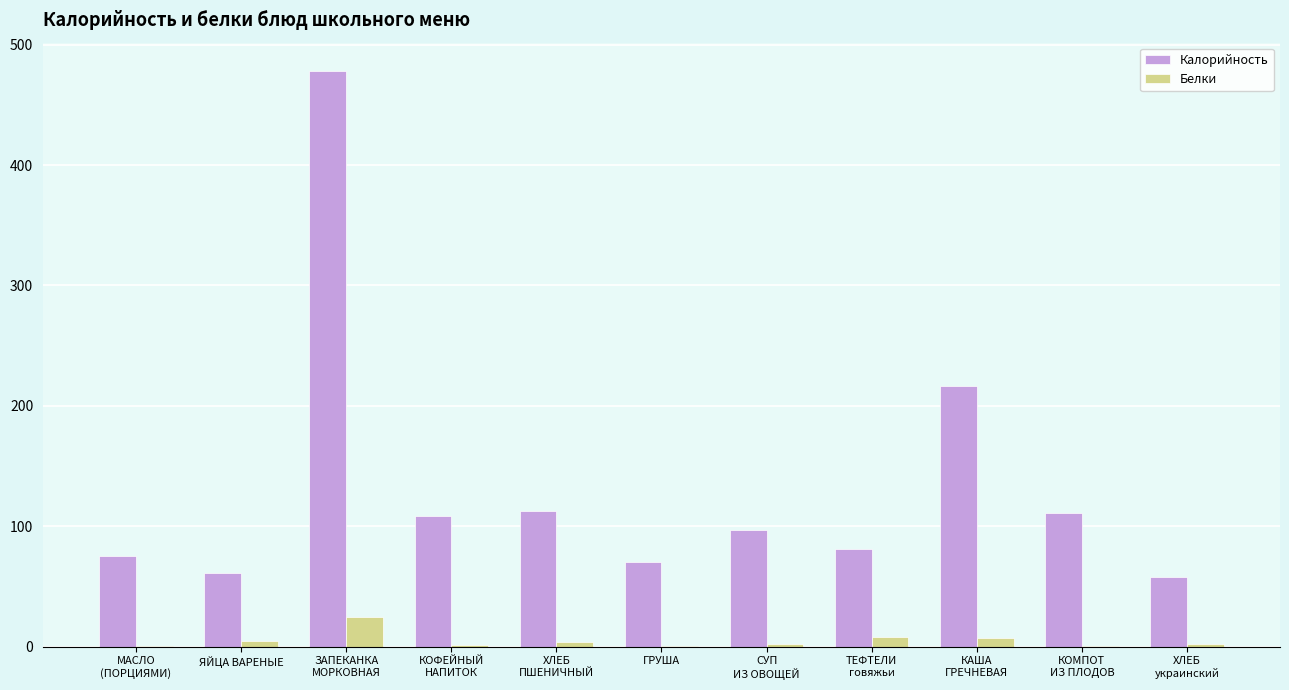

What is the sum of all Калорийность values?

1469.3